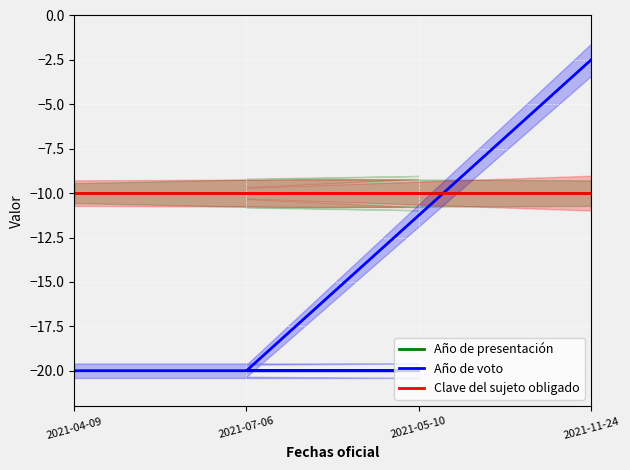

Which category has the highest value across all series?

2021-11-24